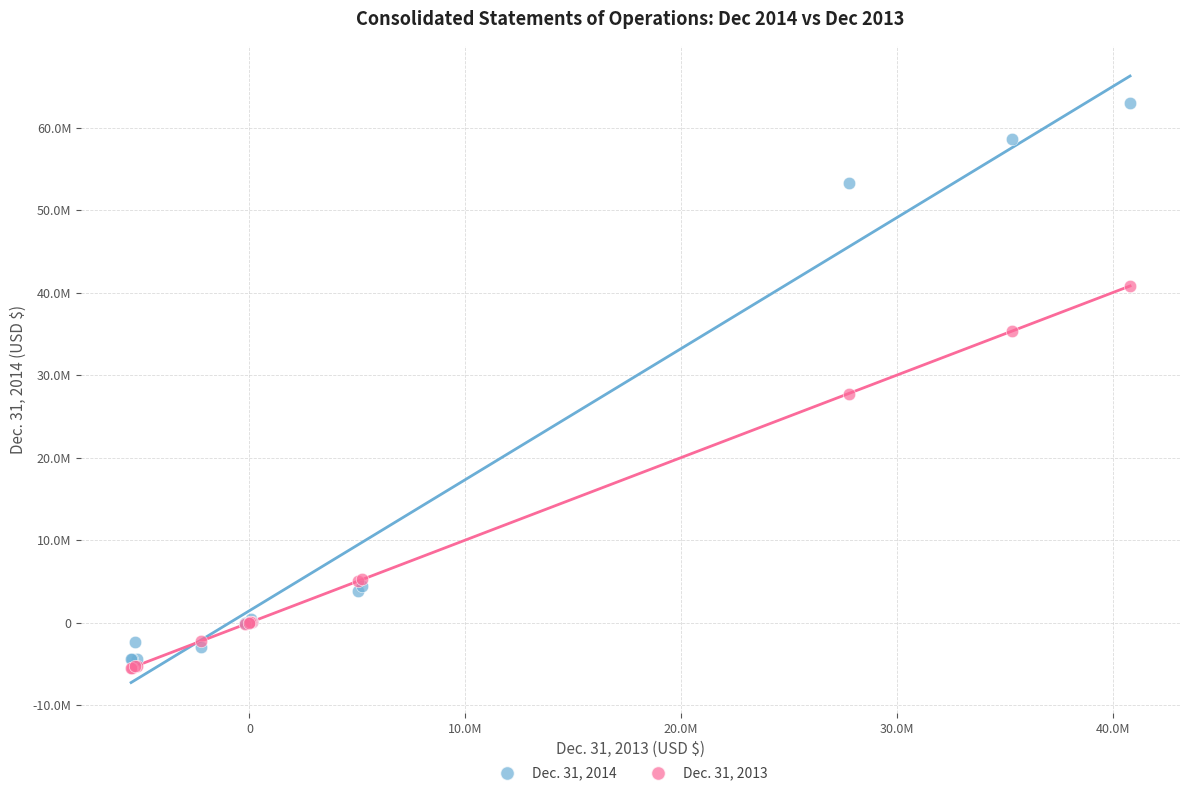

What are all the series names shown in the legend?

Dec. 31, 2014, Dec. 31, 2013